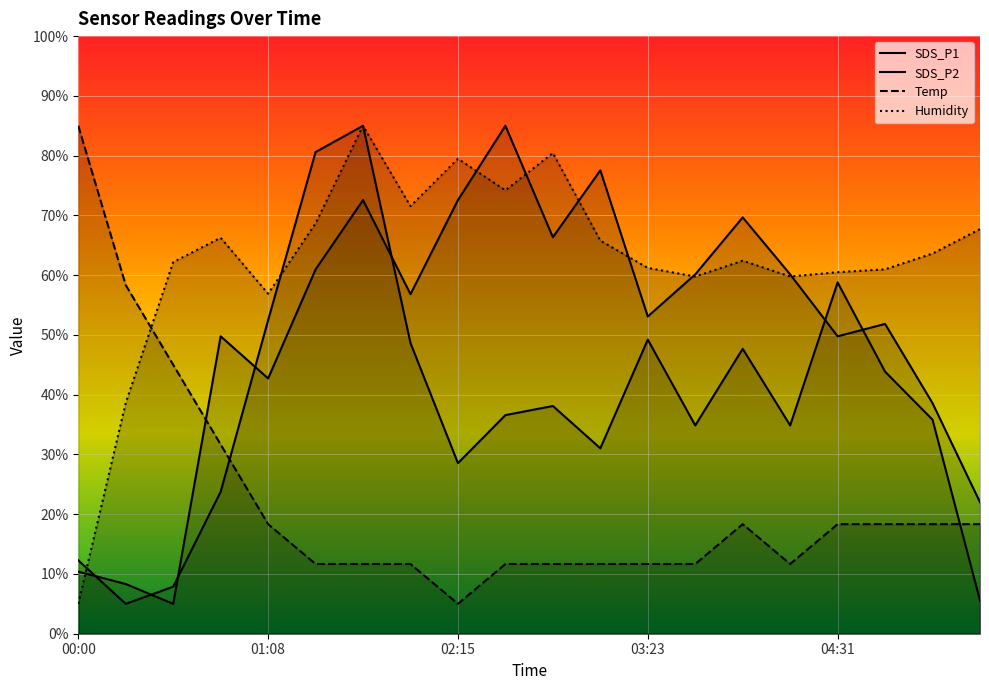

Which series changed the most between 00:00 and 04:14?

Temp